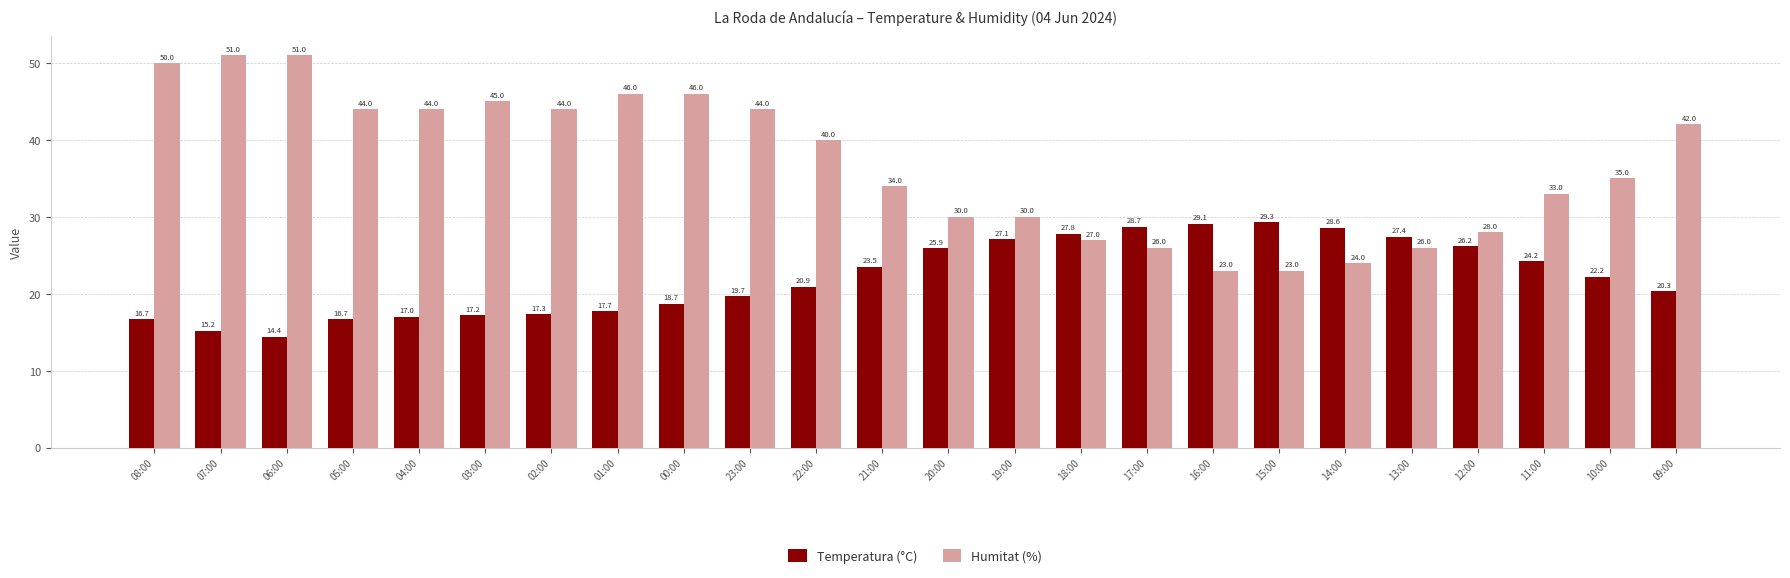

Where does the Temperatura (°C) series first go above 22?

21:00